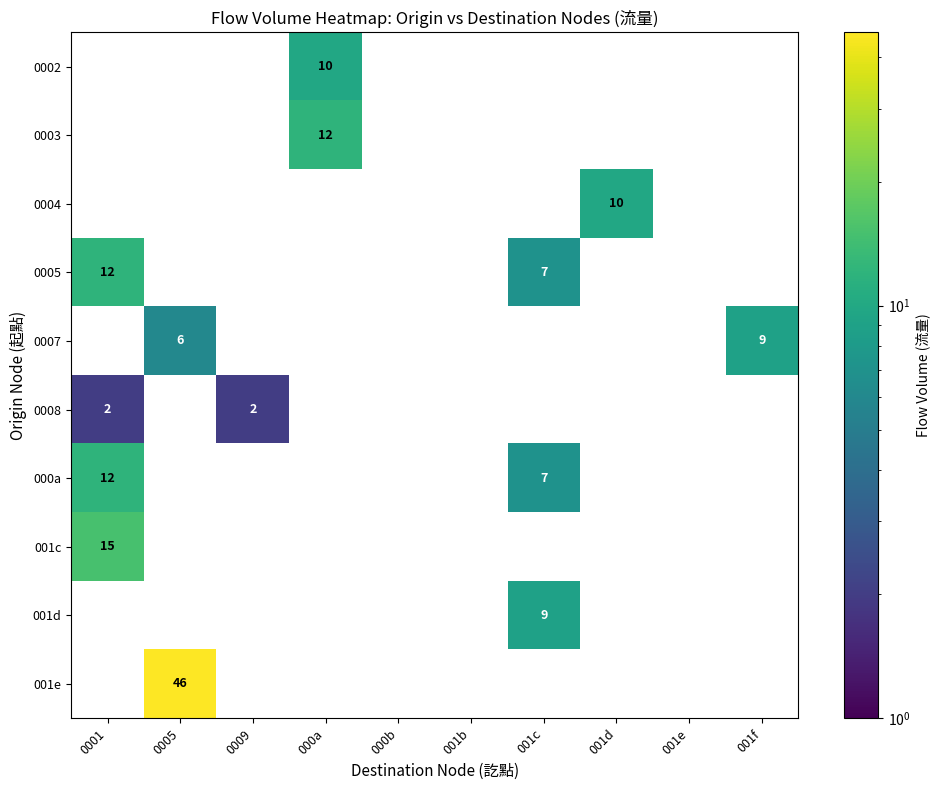

What is the sum of the 001c values at 0001 and 000b?

15